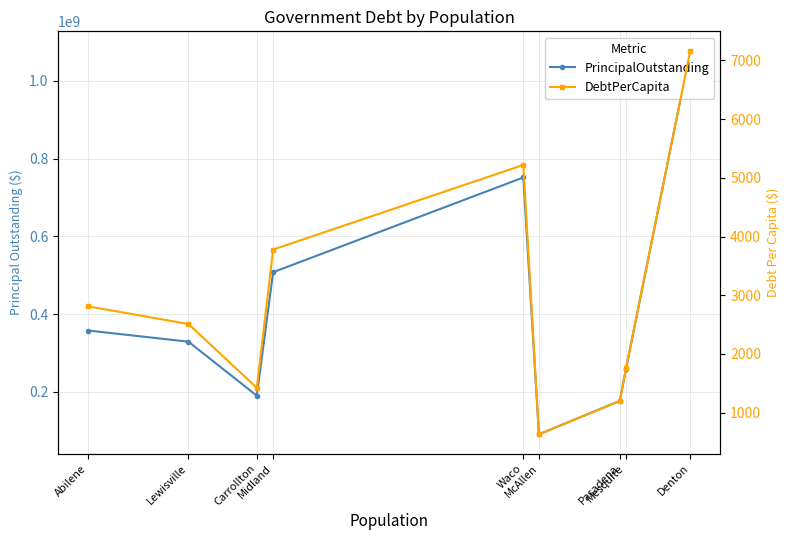

Reading right to left, transcribe all the data shown in this chart.

PrincipalOutstanding: Abilene=358020000.0	Lewisville=329230000.0	Carrollton=190470000.0	Midland=507965000.0	Waco=751460000.0	McAllen=91080000.0	Pasadena=177030000.0	Mesquite=259305000.0	Denton=1077820000.0
DebtPerCapita: Abilene=2810.5	Lewisville=2509.1	Carrollton=1423.3	Midland=3778.3	Waco=5219.1	McAllen=630.0	Pasadena=1198.9	Mesquite=1753.3	Denton=7168.6